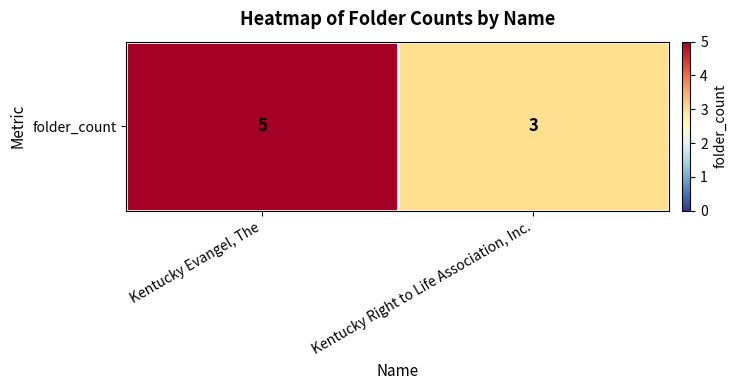

Is it true that the value at Kentucky Evangel, The is 2?

False